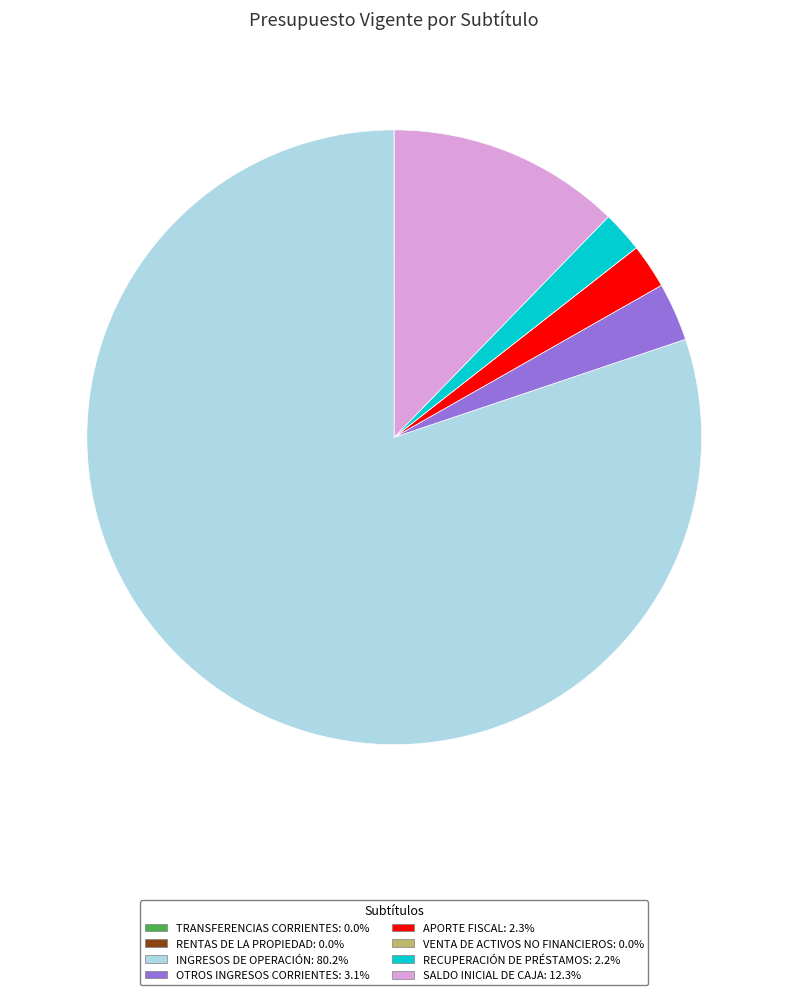

The INGRESOS DE OPERACIÓN slice represents 91% of the pie. True or false?

False